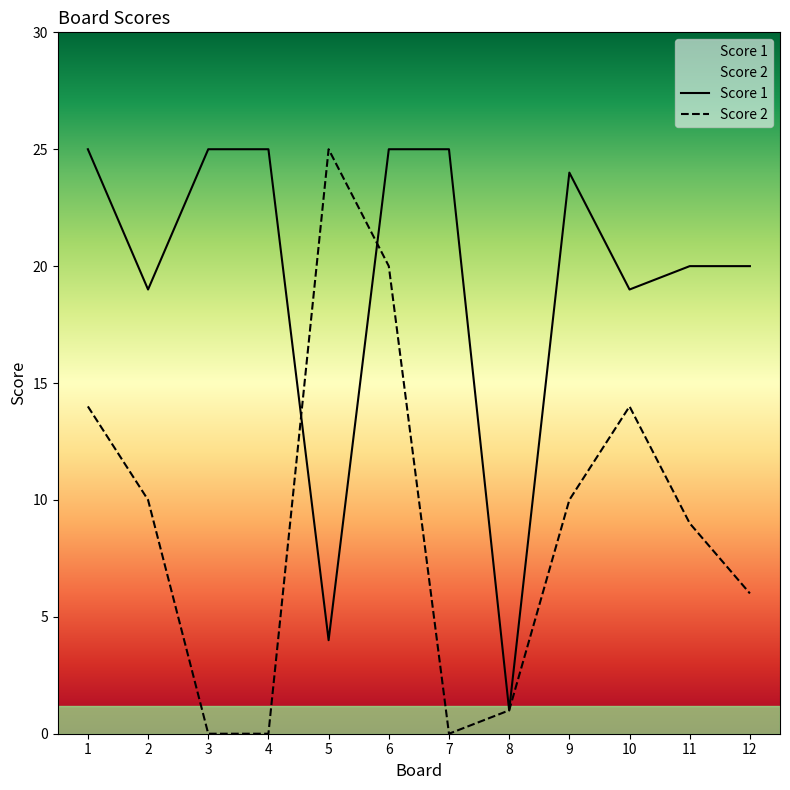

What is the total value across all series at 7?

25